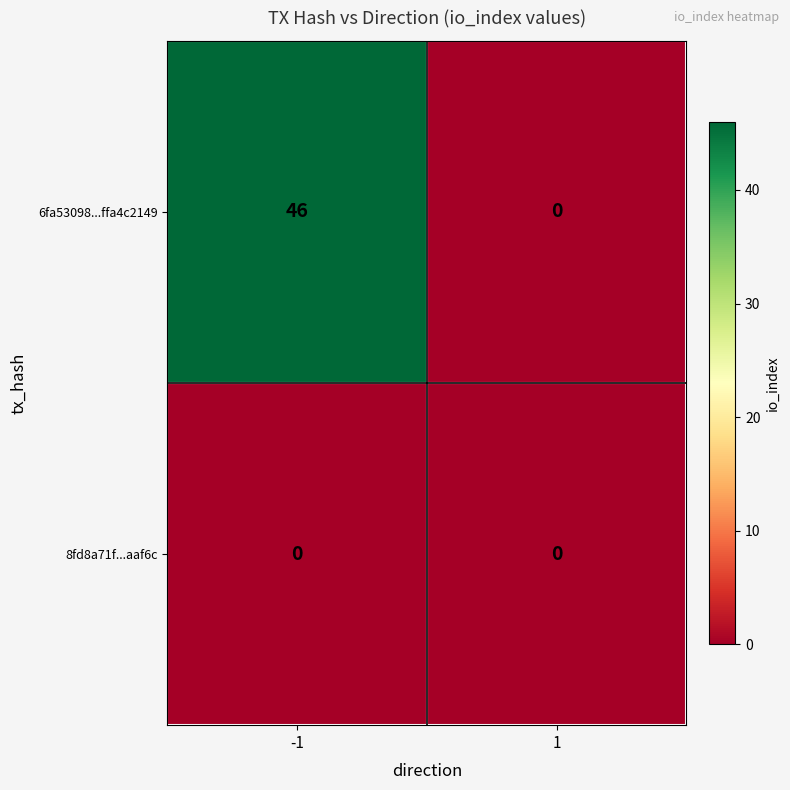

The value of 8fd8a71f...aaf6c at -1 is 0. True or false?

True